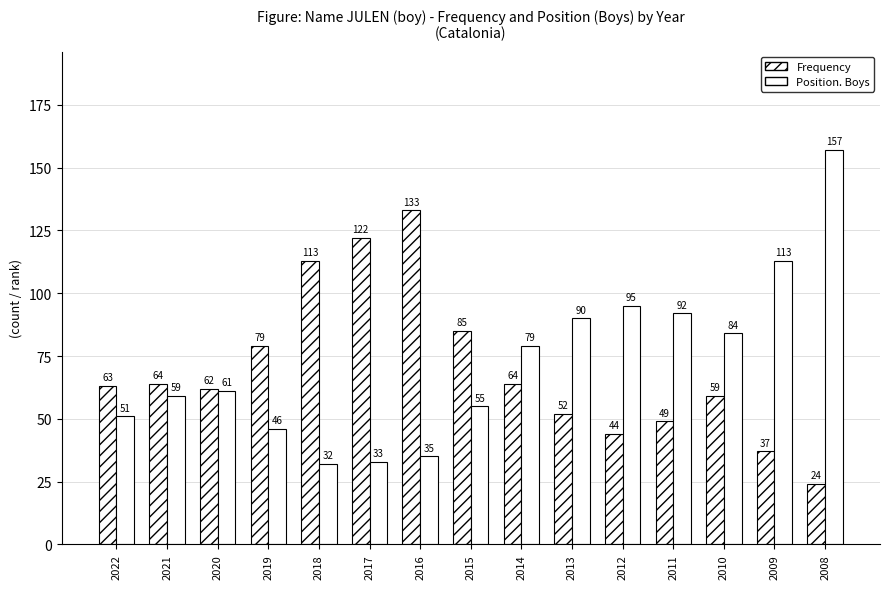

Which series has the largest total across all categories?

Position. Boys